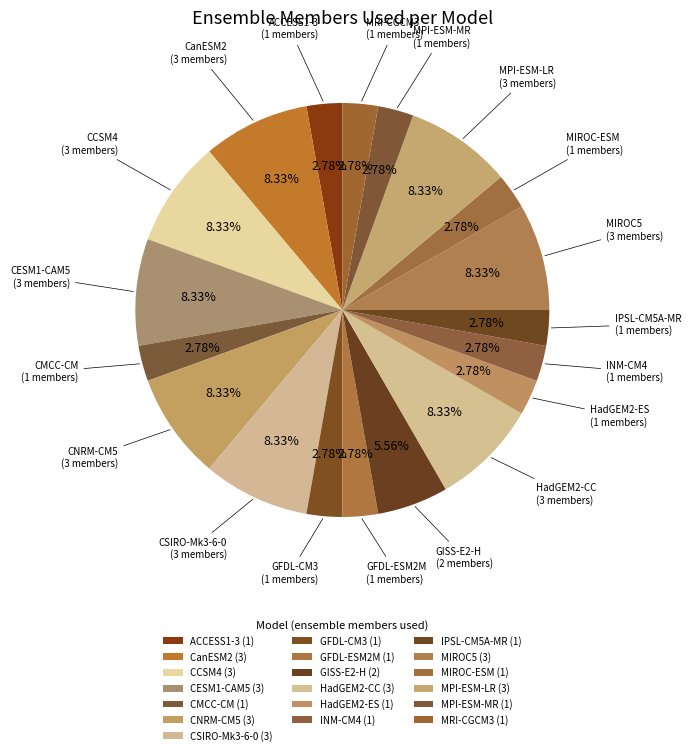

Is there any slice that represents more than half of the pie?

No